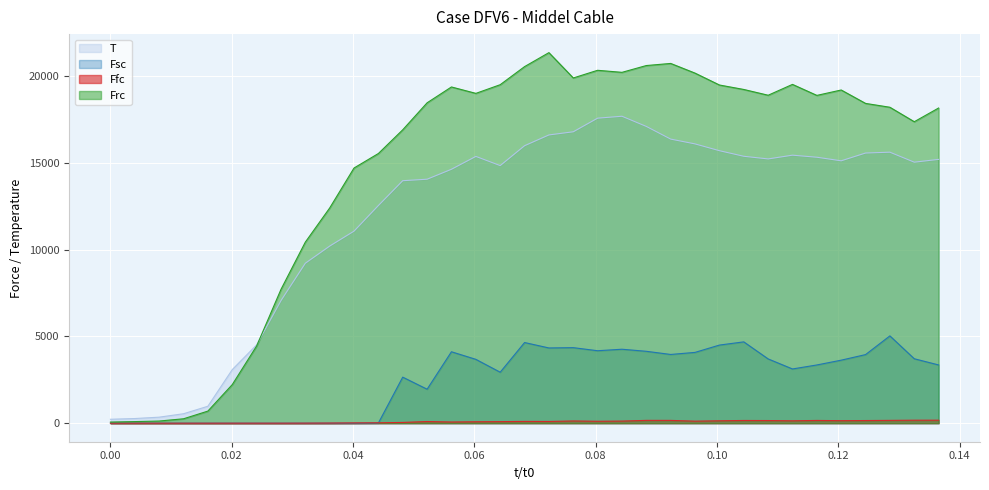

List the series in order of their peak value, highest first.

Frc, T, Fsc, Ffc